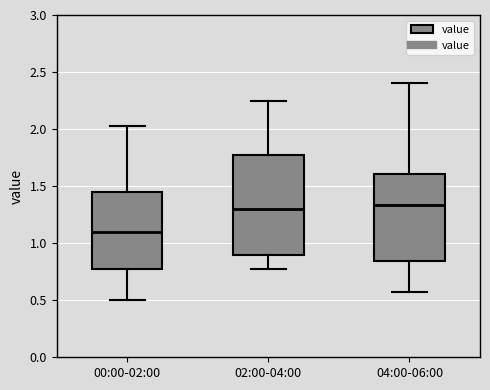

Reading left to right, read every box against the y-axis: the position of its median line, the range the box covers, and the ends of its whiskers. The values are not printed on the chart, so give them approximately, as read against the axis.

00:00-02:00: median 1.10, box 0.75 to 1.45, whiskers 0.50 to 2.05
02:00-04:00: median 1.30, box 0.90 to 1.75, whiskers 0.75 to 2.25
04:00-06:00: median 1.35, box 0.85 to 1.60, whiskers 0.55 to 2.40